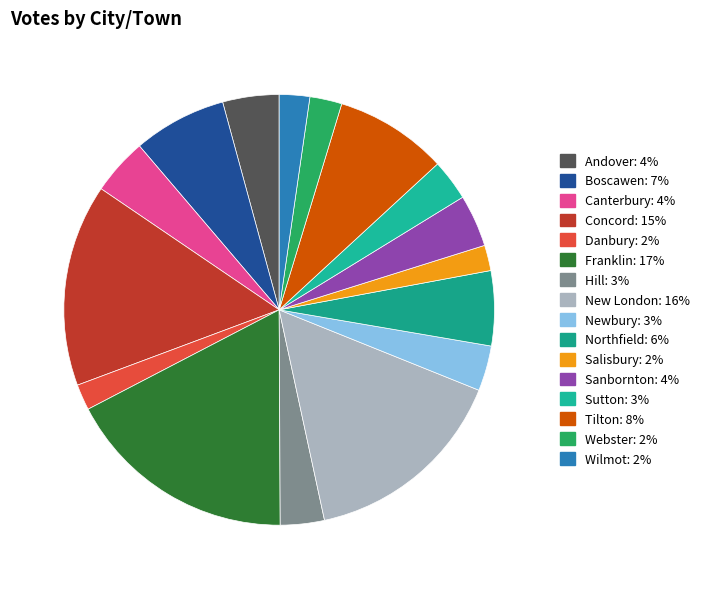

Count the number of slices in the pie.

16